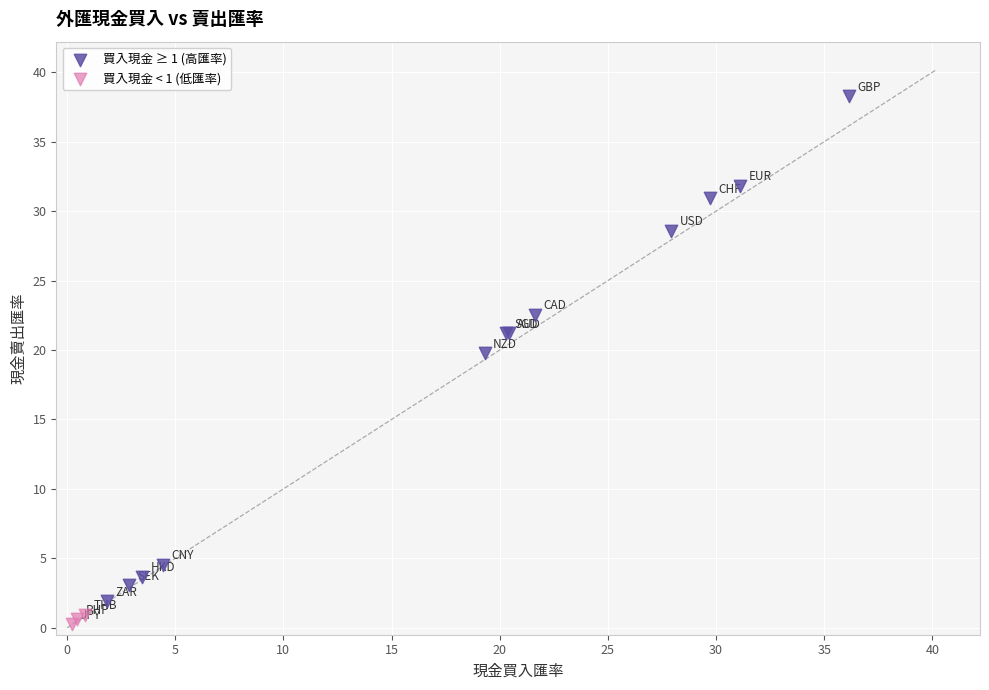

Which series reaches the minimum Y coordinate?

買入現金 < 1 (低匯率)